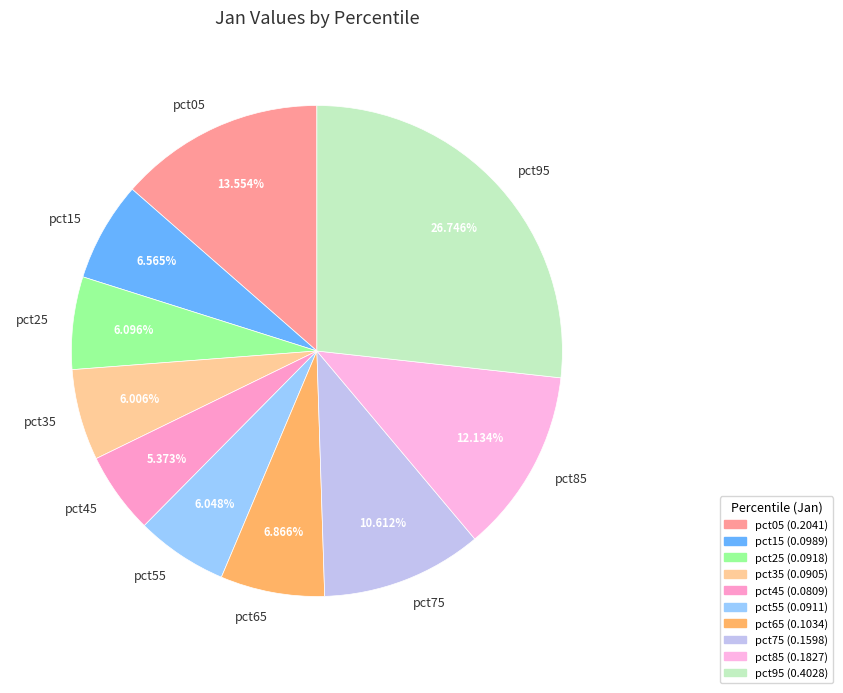

What is the smallest slice in the pie chart?

pct45